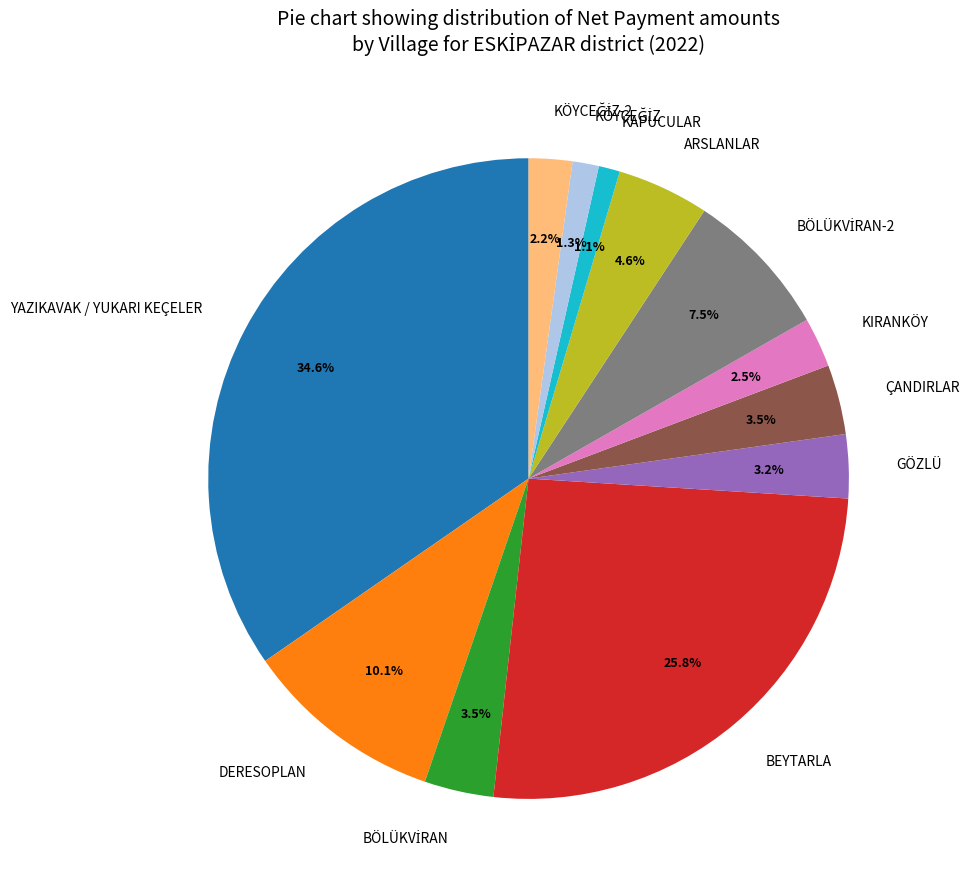

Is KIRANKÖY the majority of the pie?

No